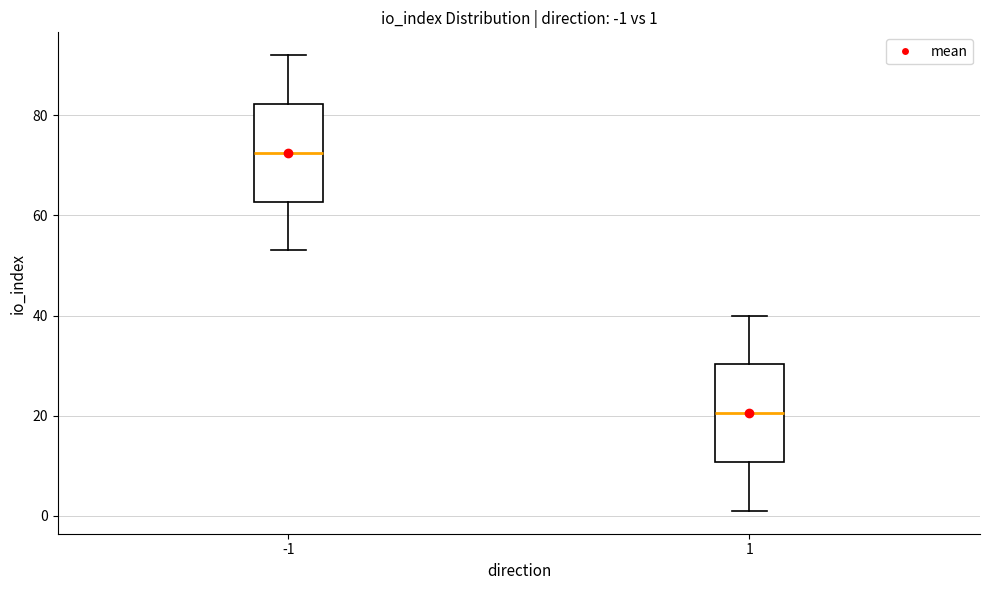

Which box's median line is the lowest?

1